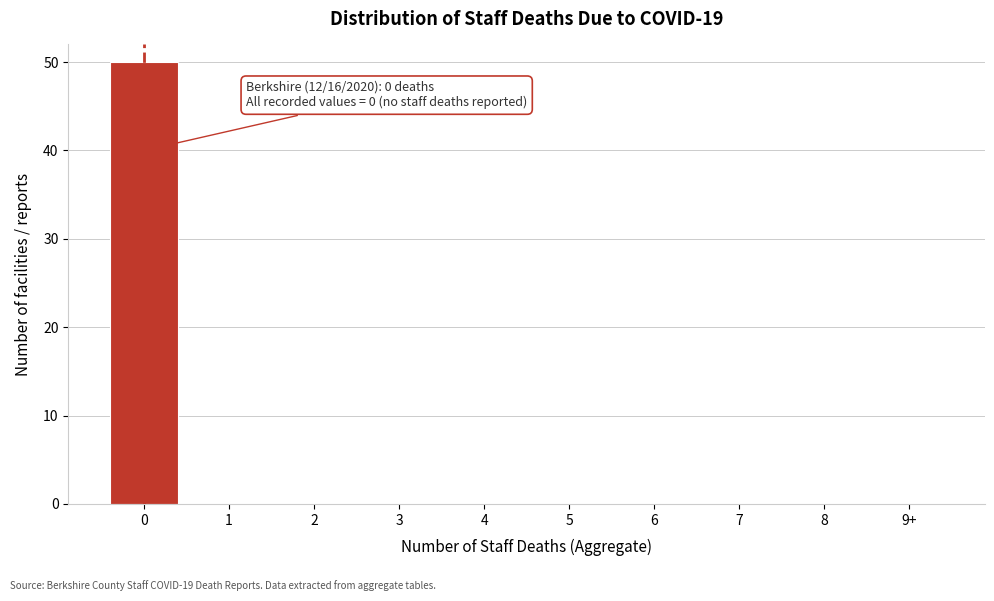

Reading left to right, extract all data points from this chart.

0=50	1=0	2=0	3=0	4=0	5=0	6=0	7=0	8=0	9+=0